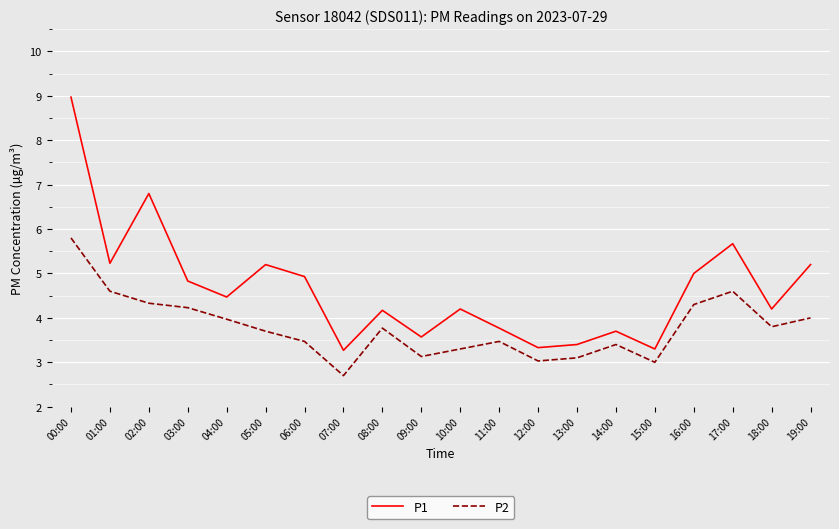

Reading left to right, list all the values displayed in this chart.

P1: 9.0	5.2	6.8	4.8	4.5	5.2	4.9	3.3	4.2	3.6	4.2	3.8	3.3	3.4	3.7	3.3	5.0	5.7	4.2	5.2
P2: 5.8	4.6	4.3	4.2	4.0	3.7	3.5	2.7	3.8	3.1	3.3	3.5	3.0	3.1	3.4	3.0	4.3	4.6	3.8	4.0